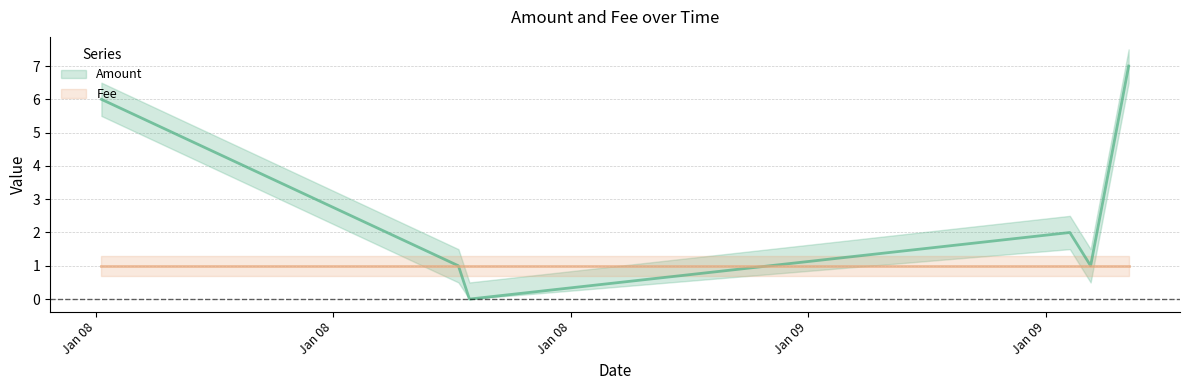

How many values are below 2?

3